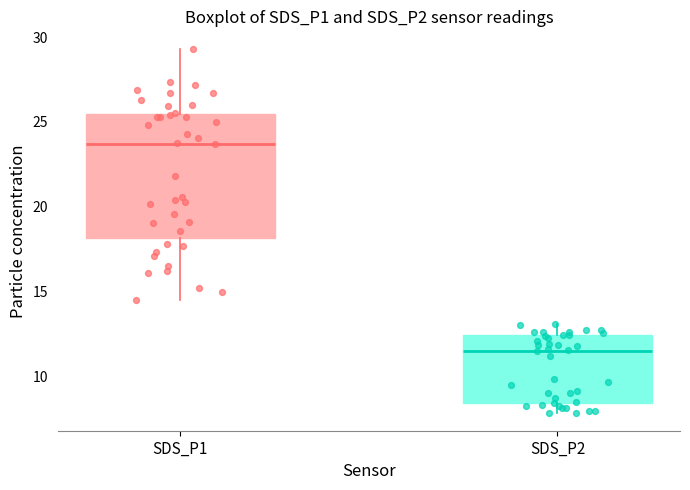

Reading left to right, read every box against the y-axis: the position of its median line, the range the box covers, and the ends of its whiskers. The values are not printed on the chart, so give them approximately, as read against the axis.

SDS_P1: median 23.5, box 18.0 to 25.5, whiskers 14.5 to 29.5
SDS_P2: median 11.5, box 8.5 to 12.5, whiskers 8.0 to 13.0